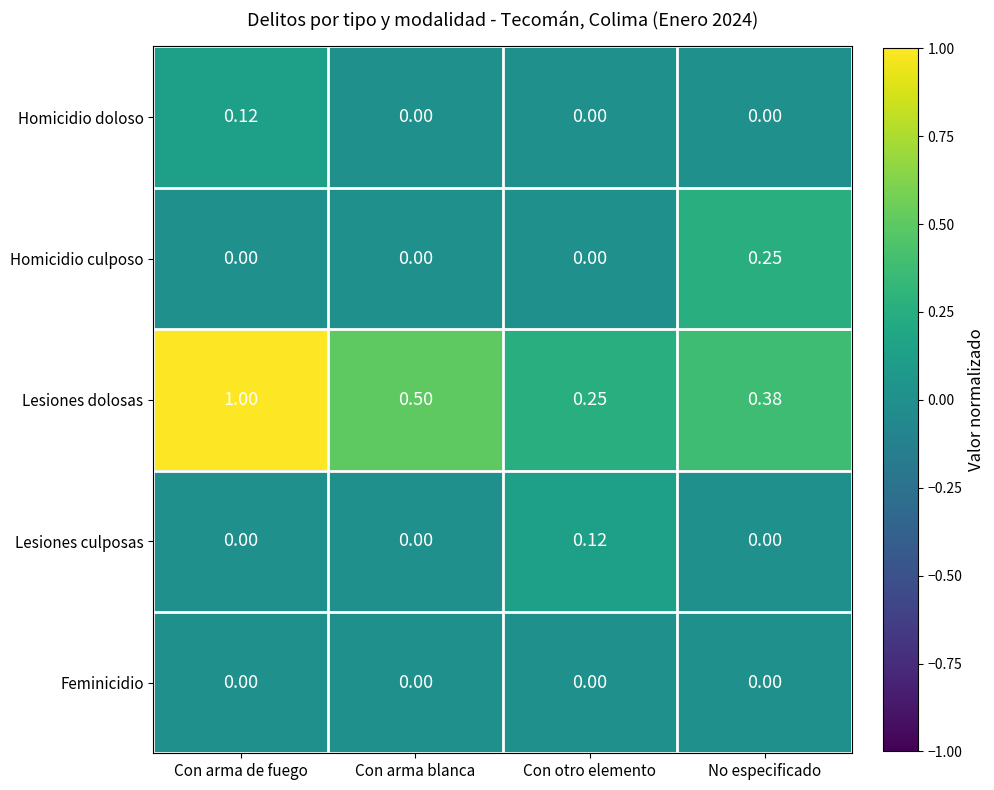

Count the number of categories in the chart.

4